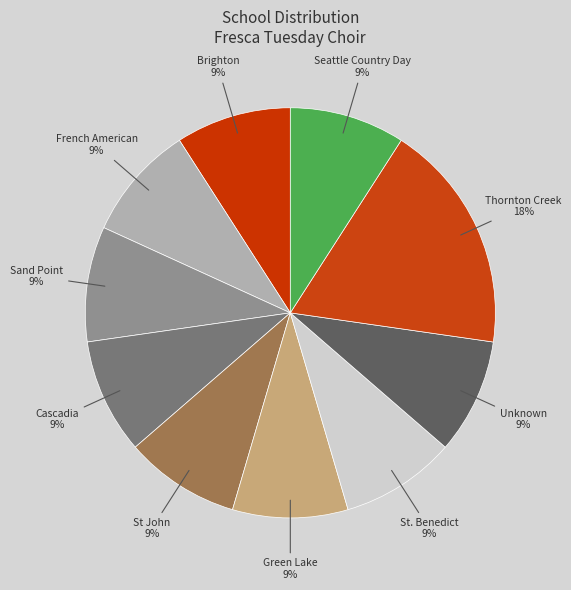

How many segments does this pie chart have?

10